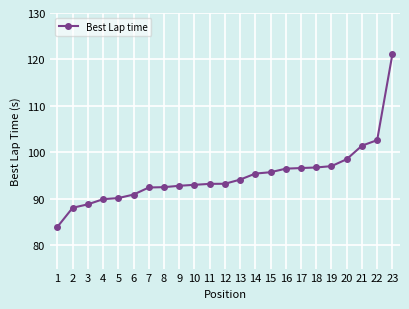

Which label corresponds to the largest value in the chart?

23